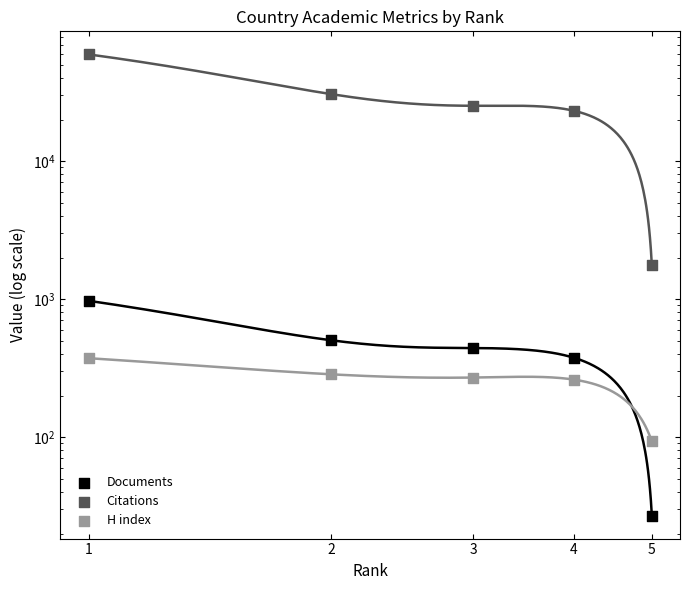

Which series contains the lowest Y value?

Documents